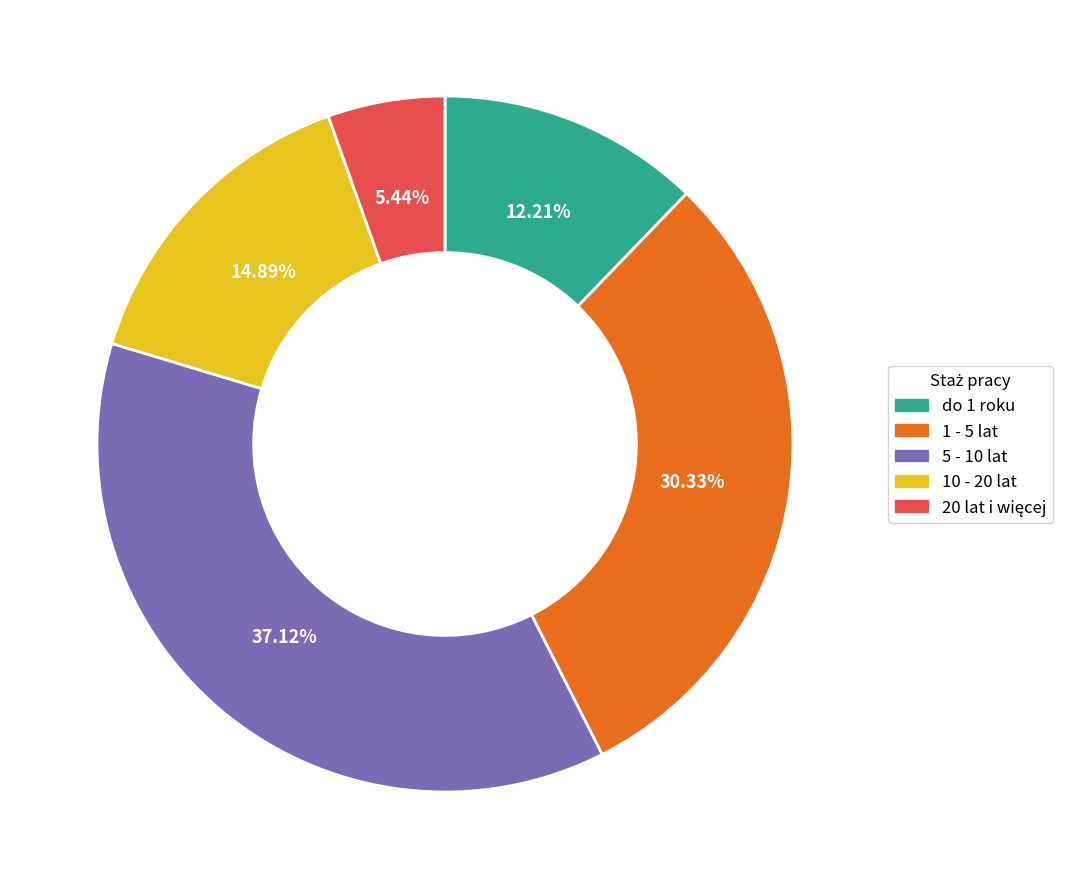

Count the number of slices in the pie.

5